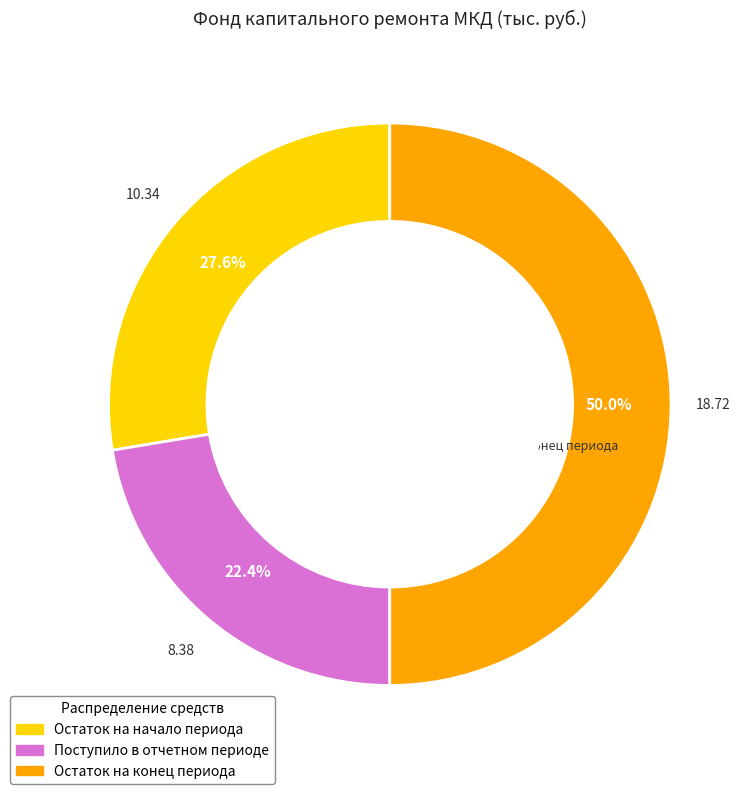

Rank the categories by value from lowest to highest.

Поступило в отчетном периоде, Остаток на начало периода, Остаток на конец периода